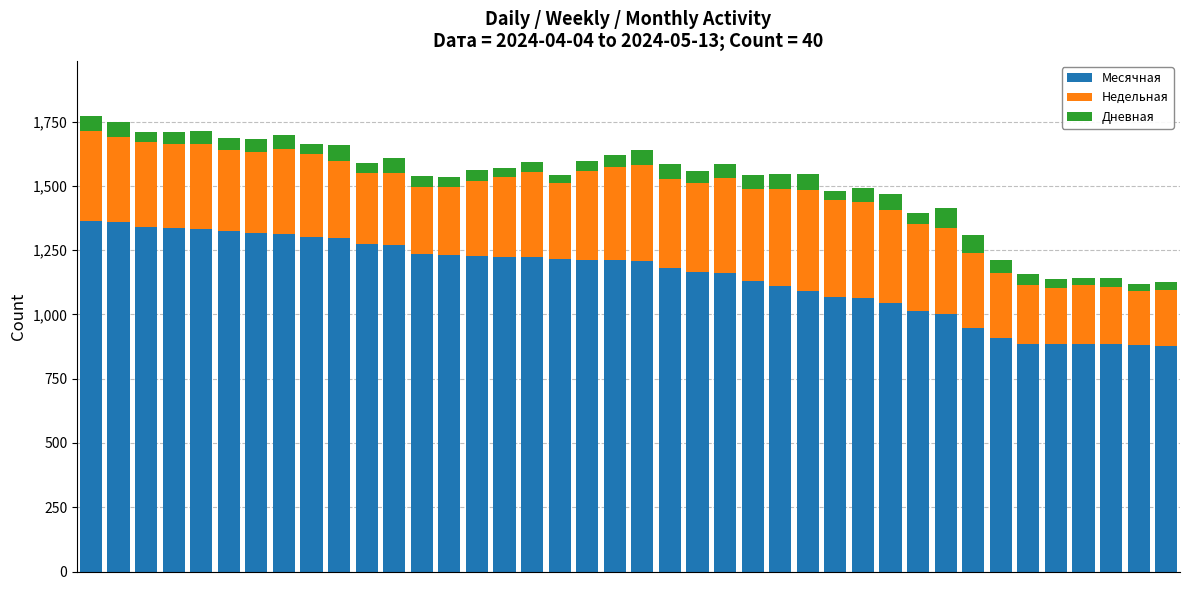

What is the sum of all Месячная values?

45975